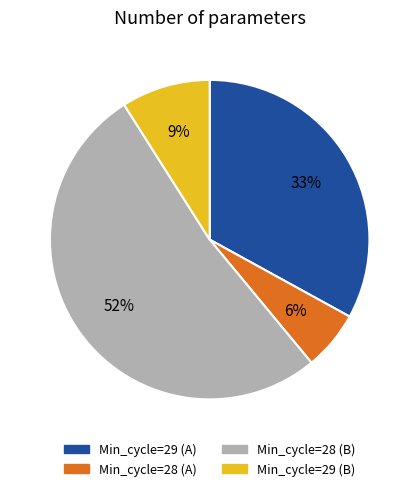

To the nearest percent, what is the average slice percentage?

25%